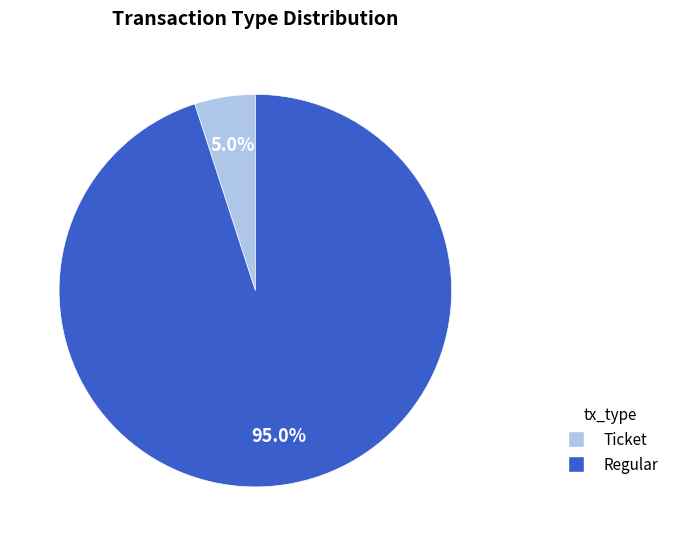

Count the number of slices in the pie.

2